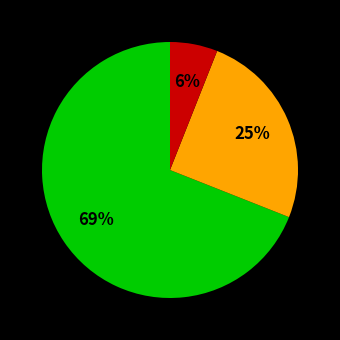

Is there a majority slice in this chart?

Yes